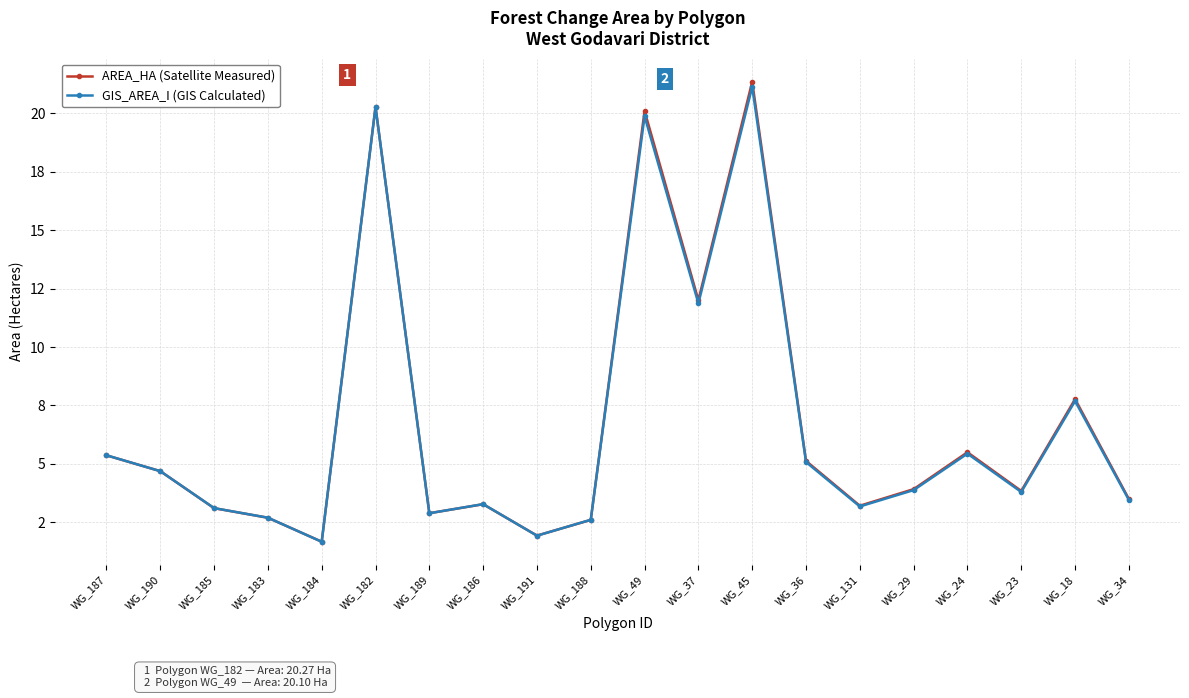

What is the average value of the AREA_HA (Satellite Measured) series?

6.7